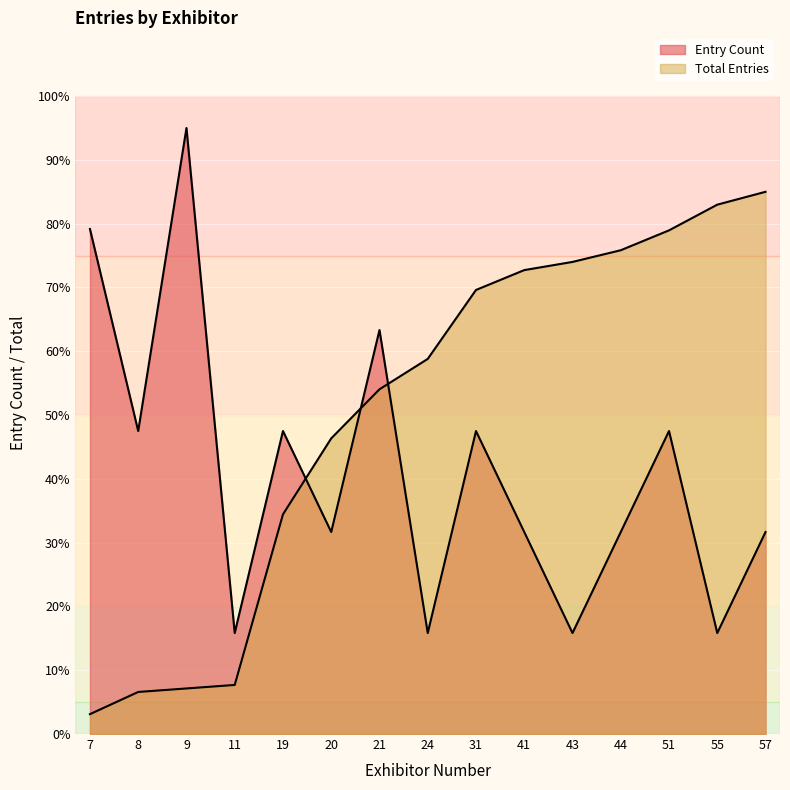

Between 44 and 19, which is larger?

19